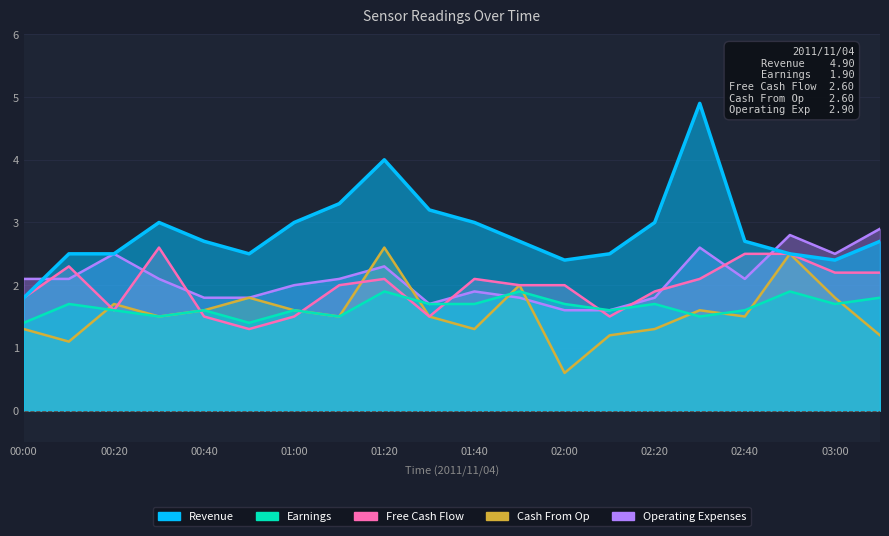

What is the difference between the maximum and second lowest values in the Earnings series?

0.5